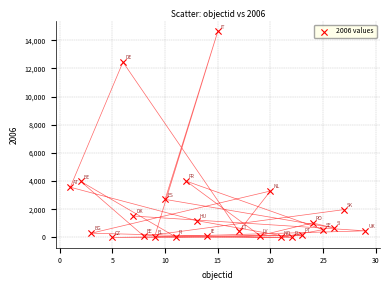

What is the range of Y values (max minus min)?

14625